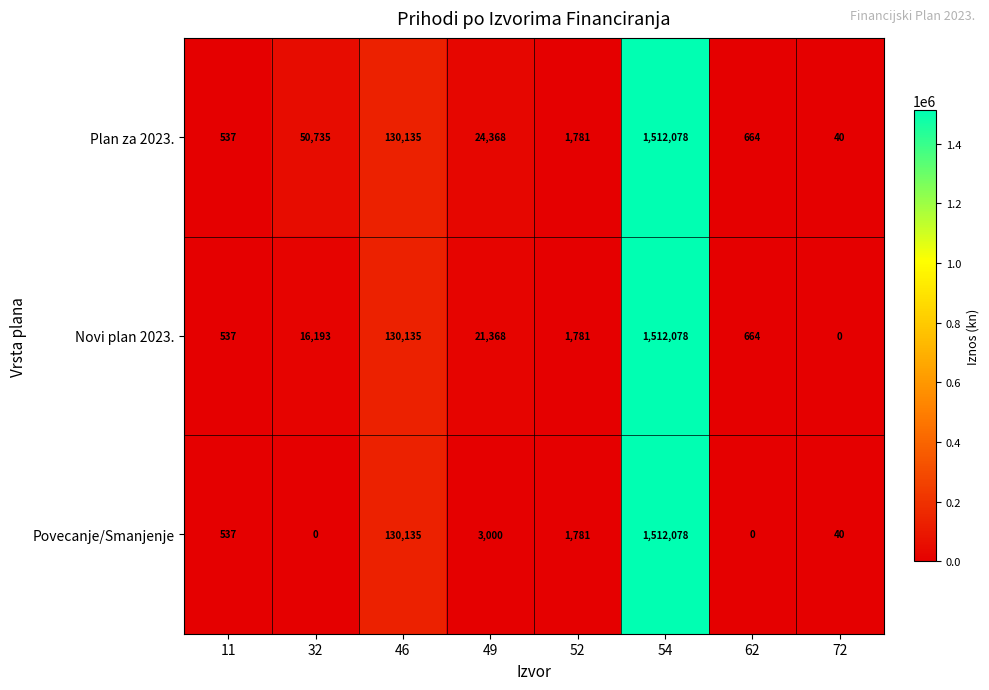

Which category has the highest value across all series?

54